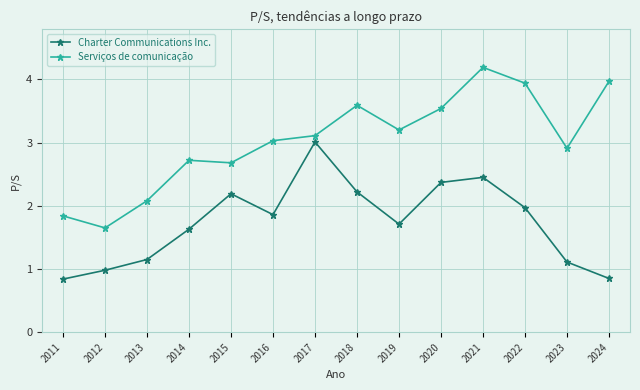

What value does the Serviços de comunicação series have at 2013?

2.1